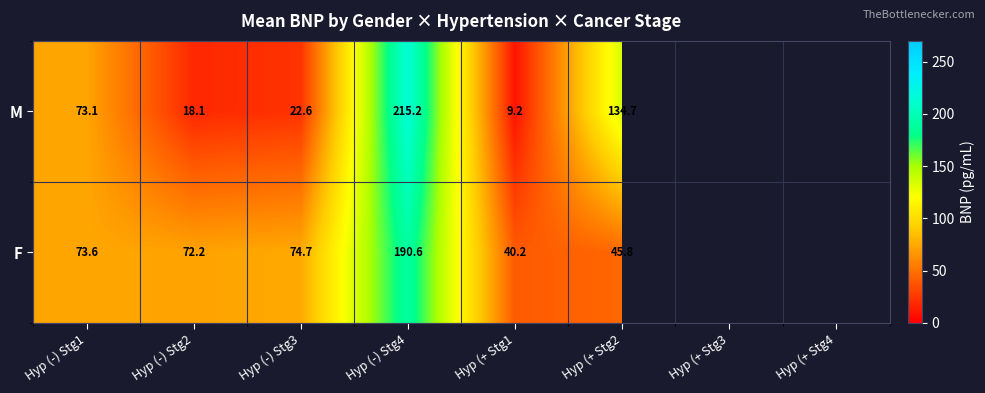

Is the value of F at Hyp (-) Stg1 greater than the value of M at Hyp (-) Stg3?

Yes